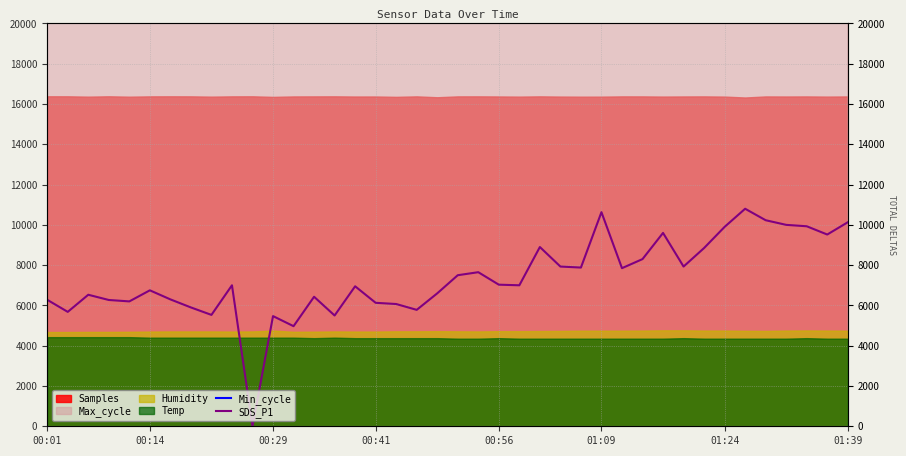

Which has a higher value, 25 or 10?

25